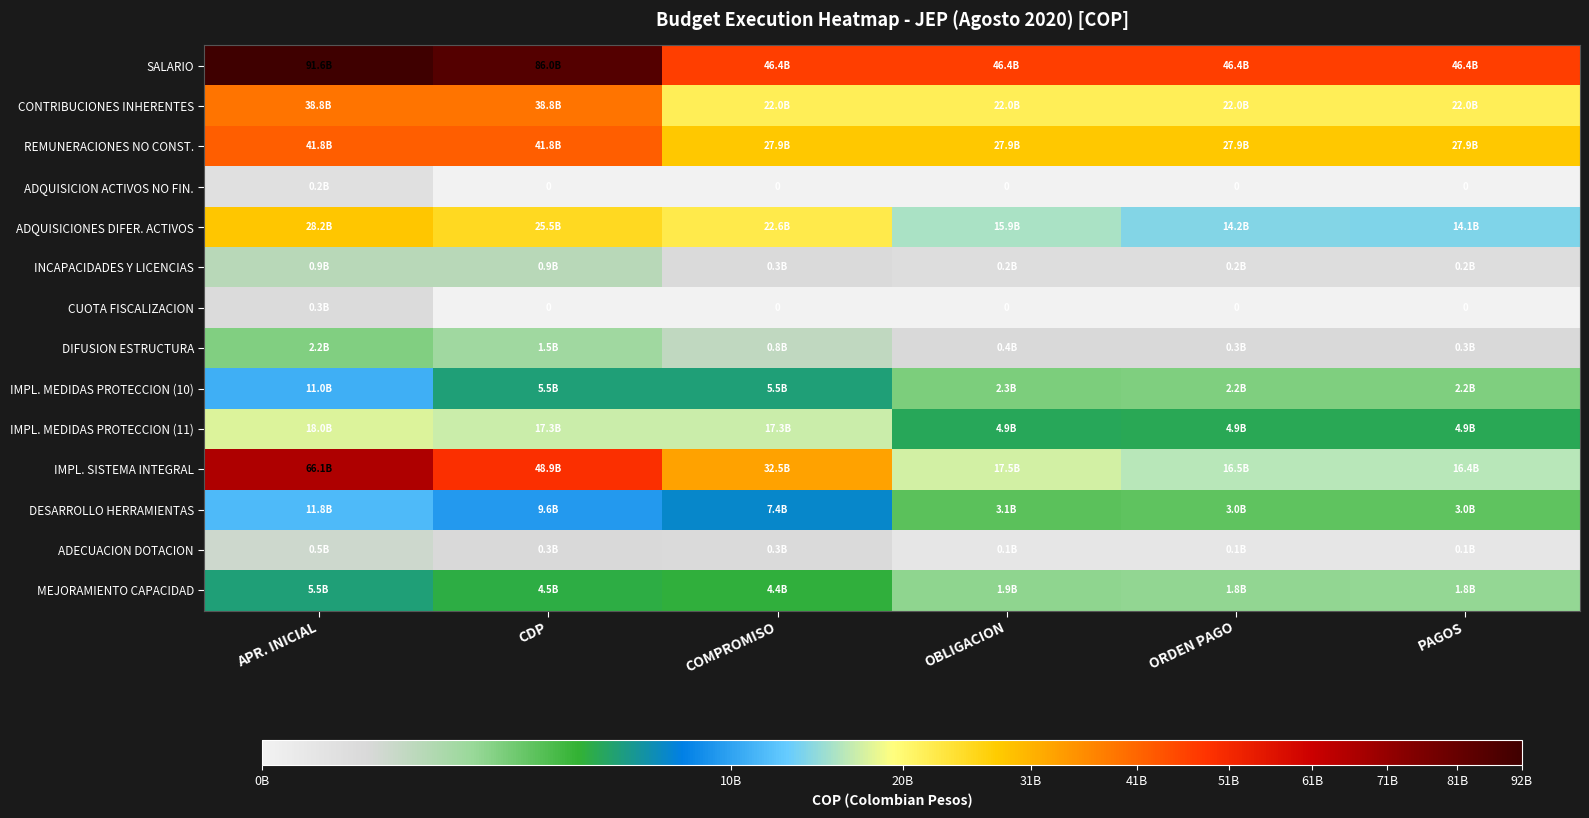

Is it true that IMPL. SISTEMA INTEGRAL equals 12368154474 at COMPROMISO?

False